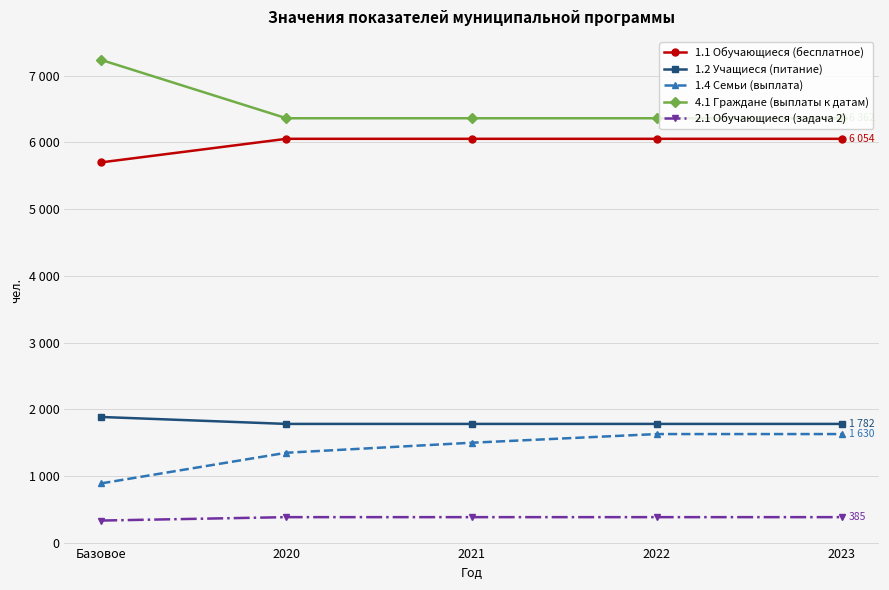

Rank the series by their maximum value, from lowest to highest.

2.1 Обучающиеся (задача 2), 1.4 Семьи (выплата), 1.2 Учащиеся (питание), 1.1 Обучающиеся (бесплатное), 4.1 Граждане (выплаты к датам)